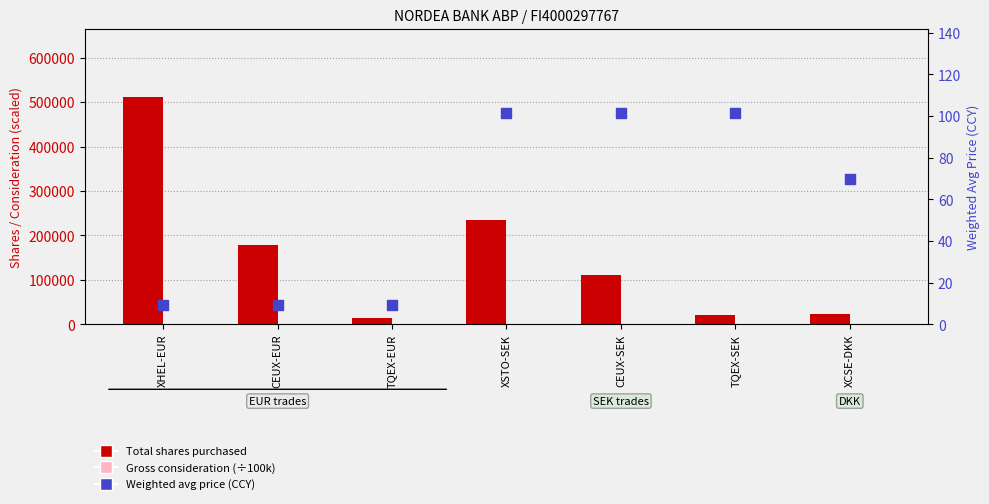

Which series reaches the minimum Y coordinate?

Gross consideration (÷100k)